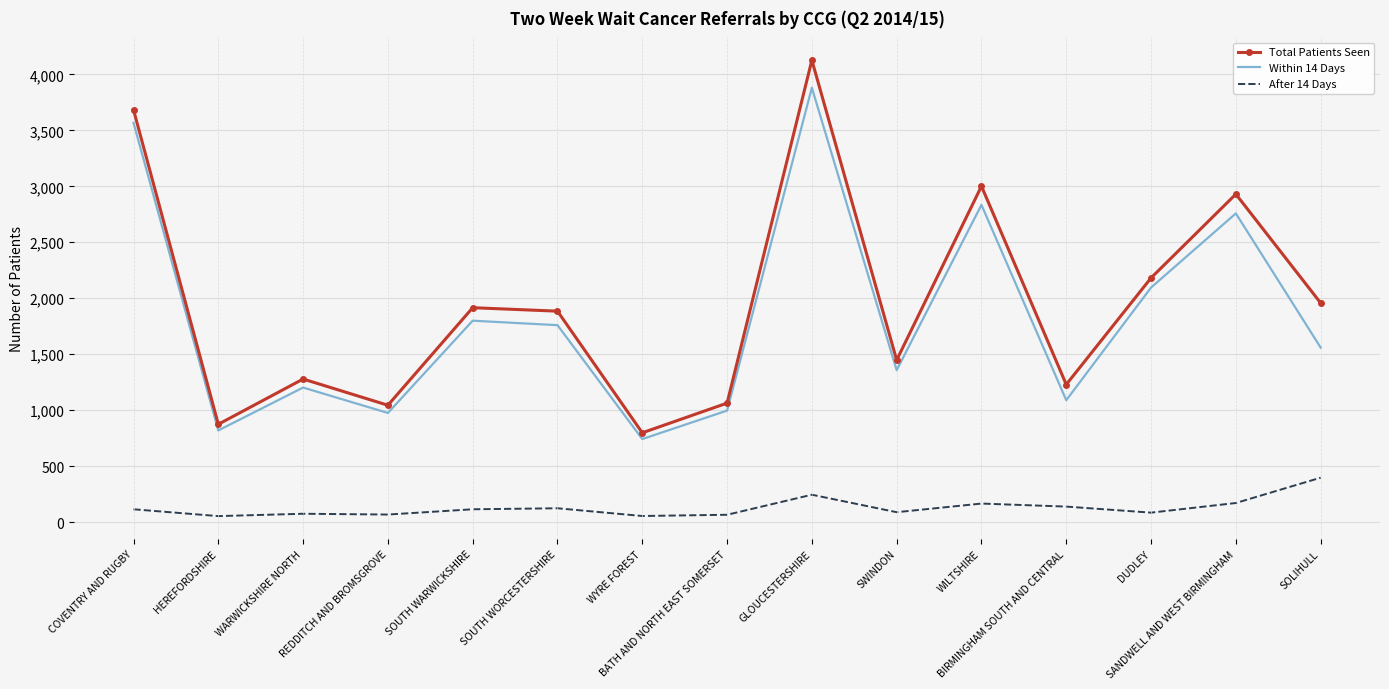

Where is Within 14 Days nearest to the value 2311?

DUDLEY